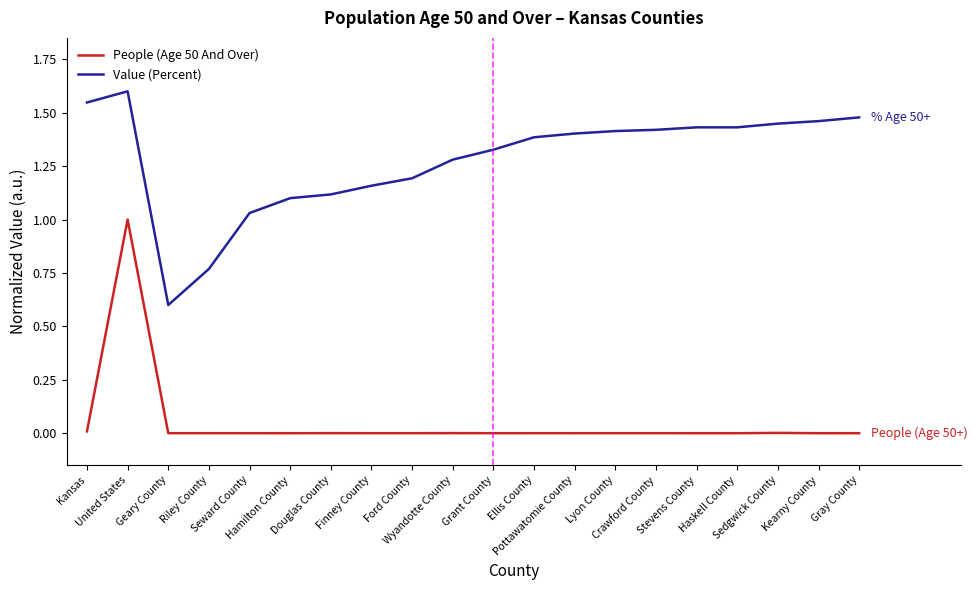

Rank the series by their maximum value, from highest to lowest.

Value (Percent), People (Age 50 And Over)